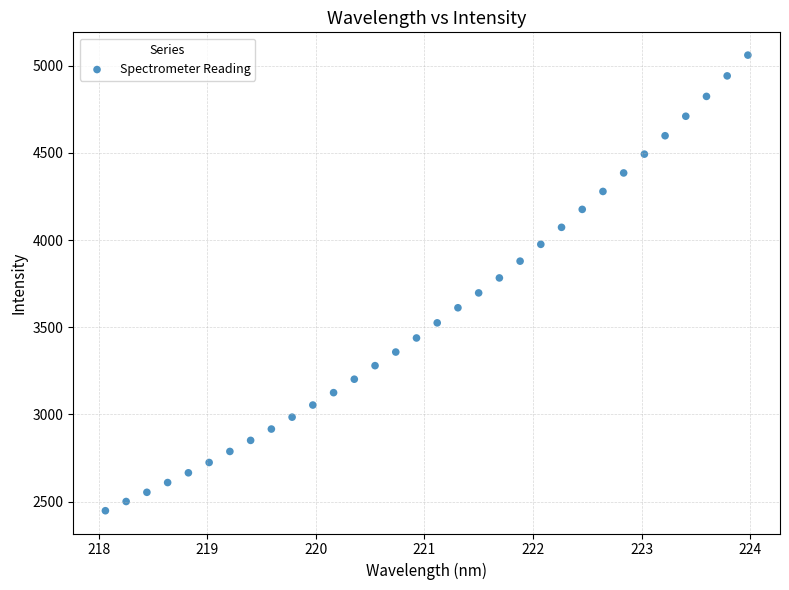

What is the range of X values (max minus min)?

5.9